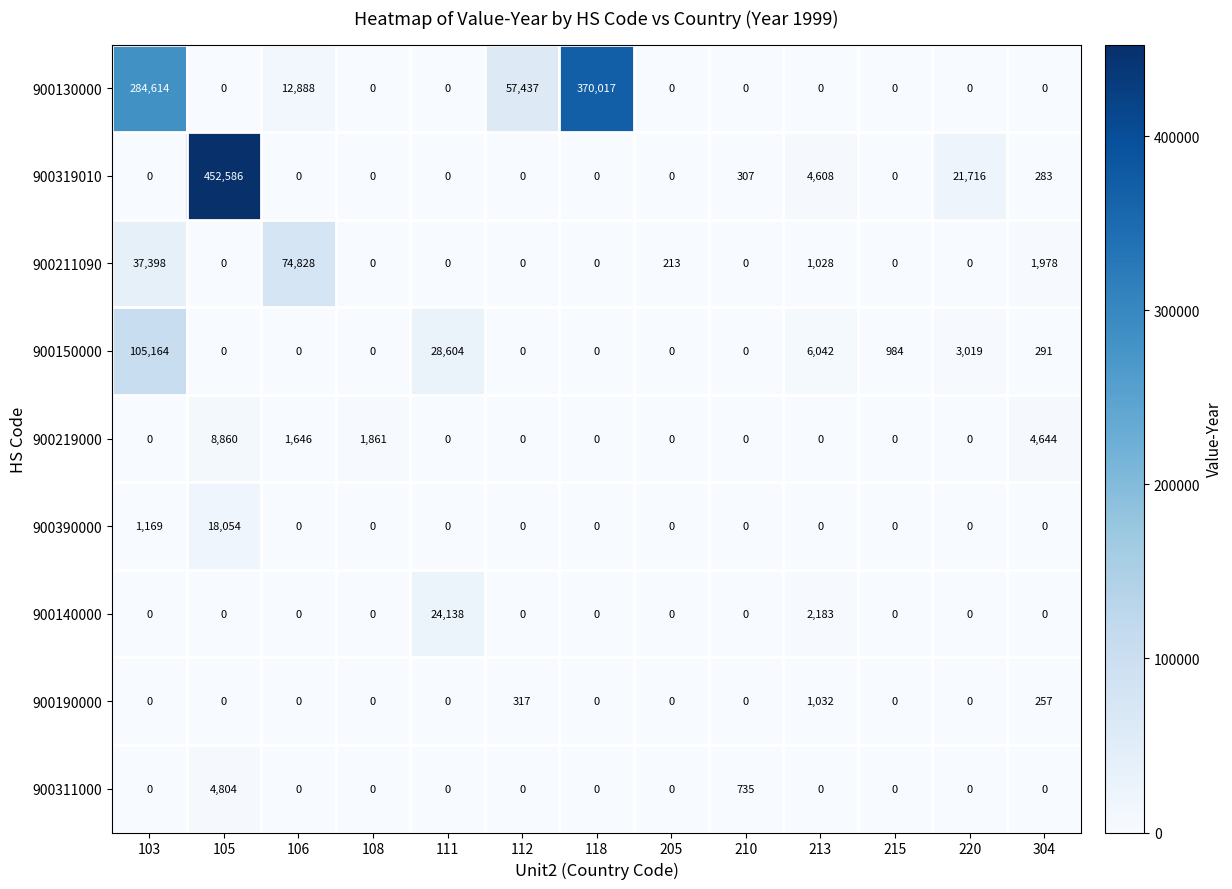

Between 106 and 215, which series saw the biggest shift?

900211090